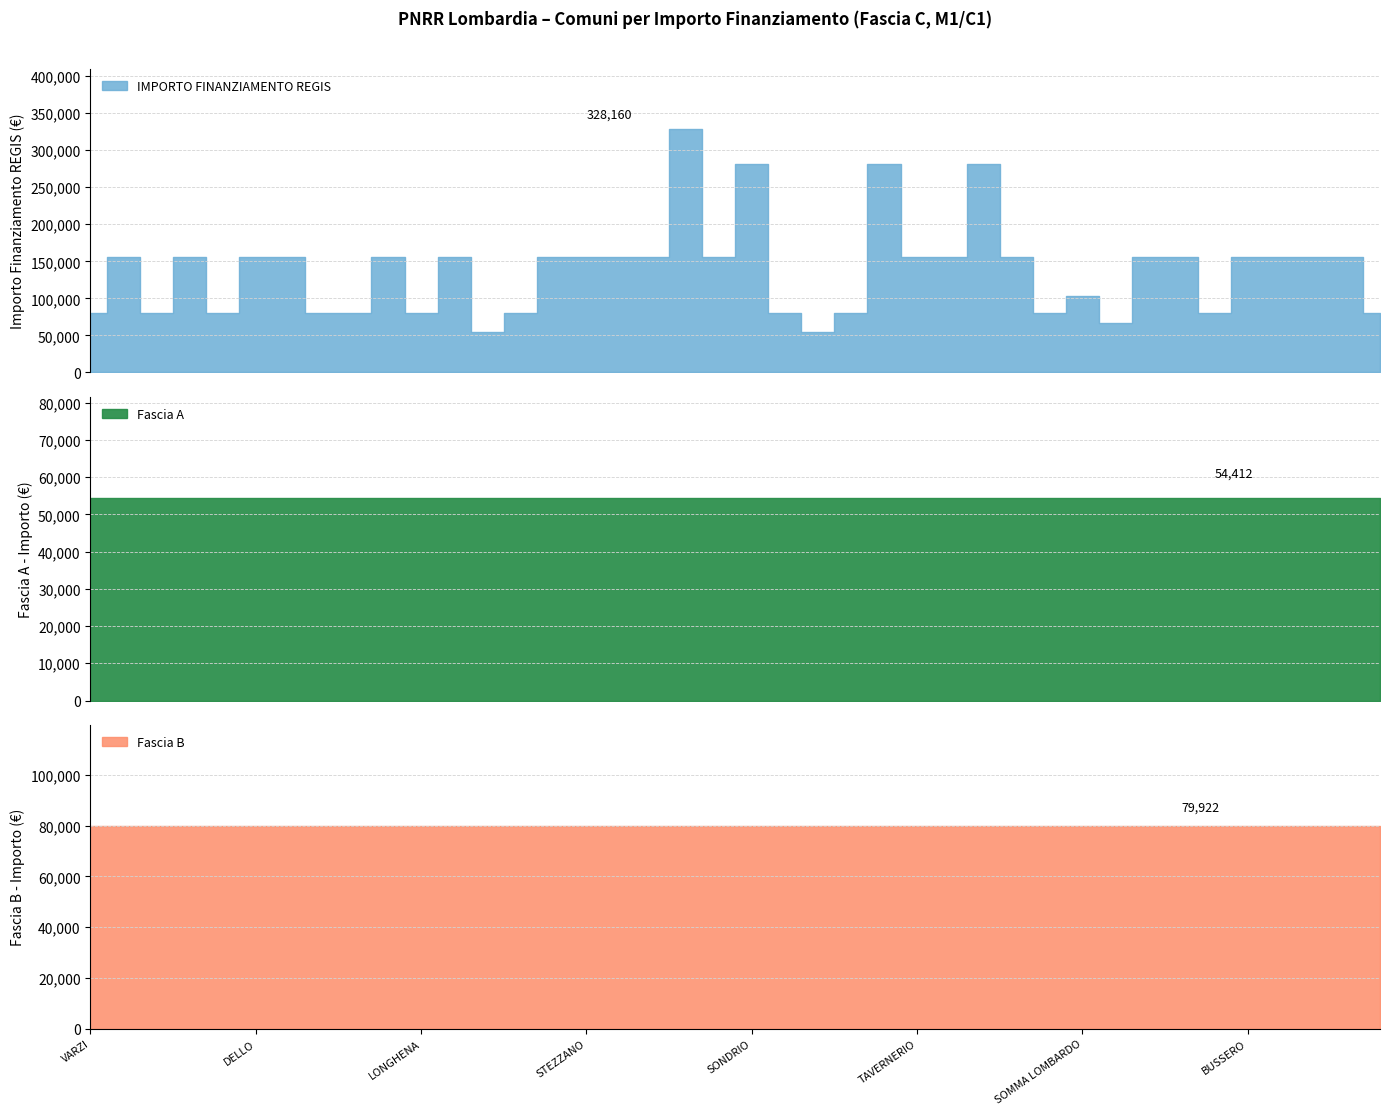

Between FOPPOLO and BUSSERO, which series saw the biggest shift?

IMPORTO FINANZIAMENTO REGIS